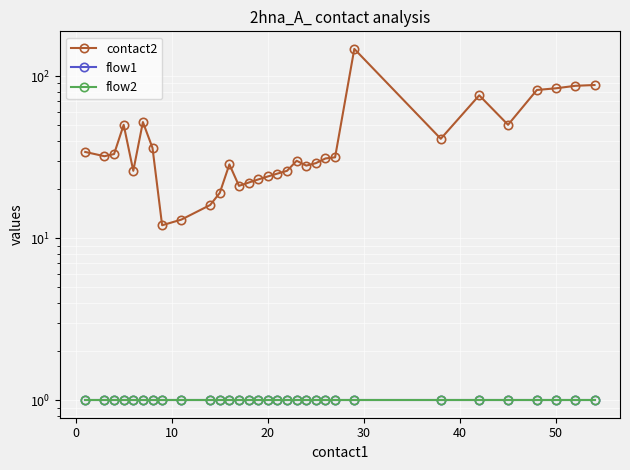

In contact2, how many points are higher than both neighbors (excluding endpoints)?

6